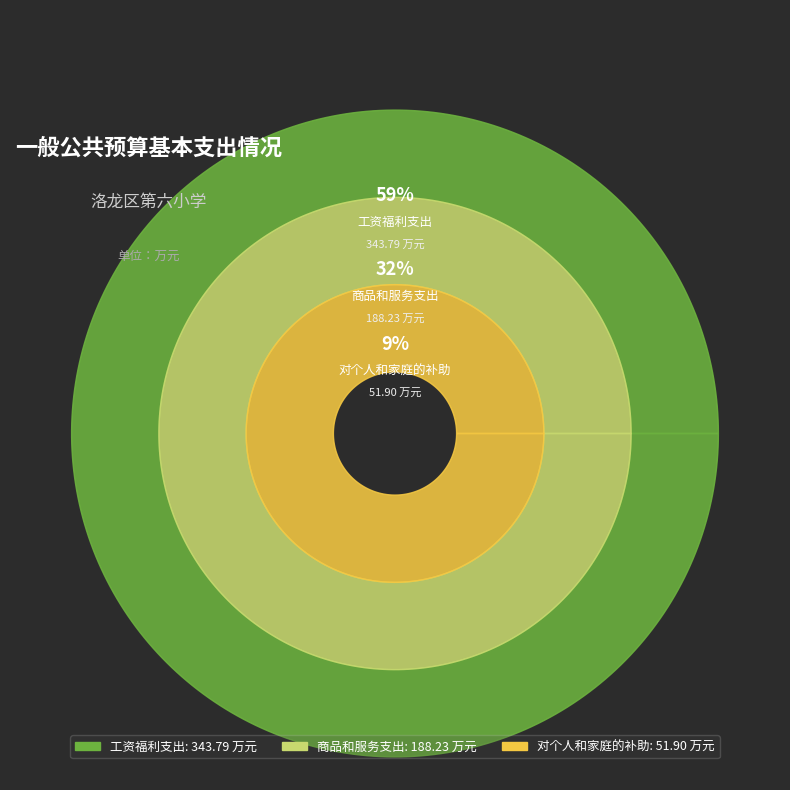

To the nearest percent, what is the average slice percentage?

33%